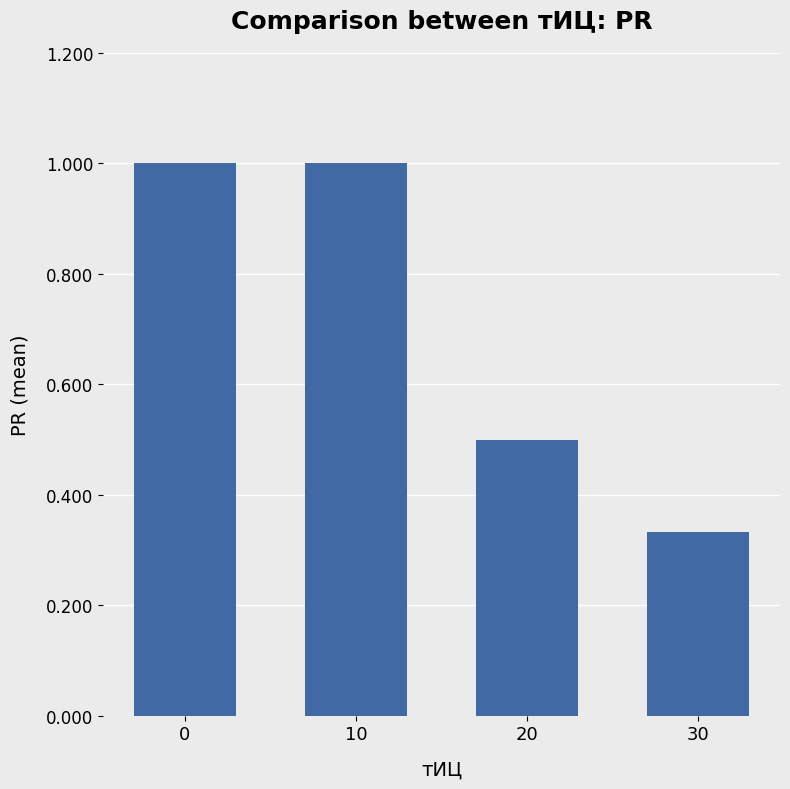

The value at 20 is 0.5. True or false?

True